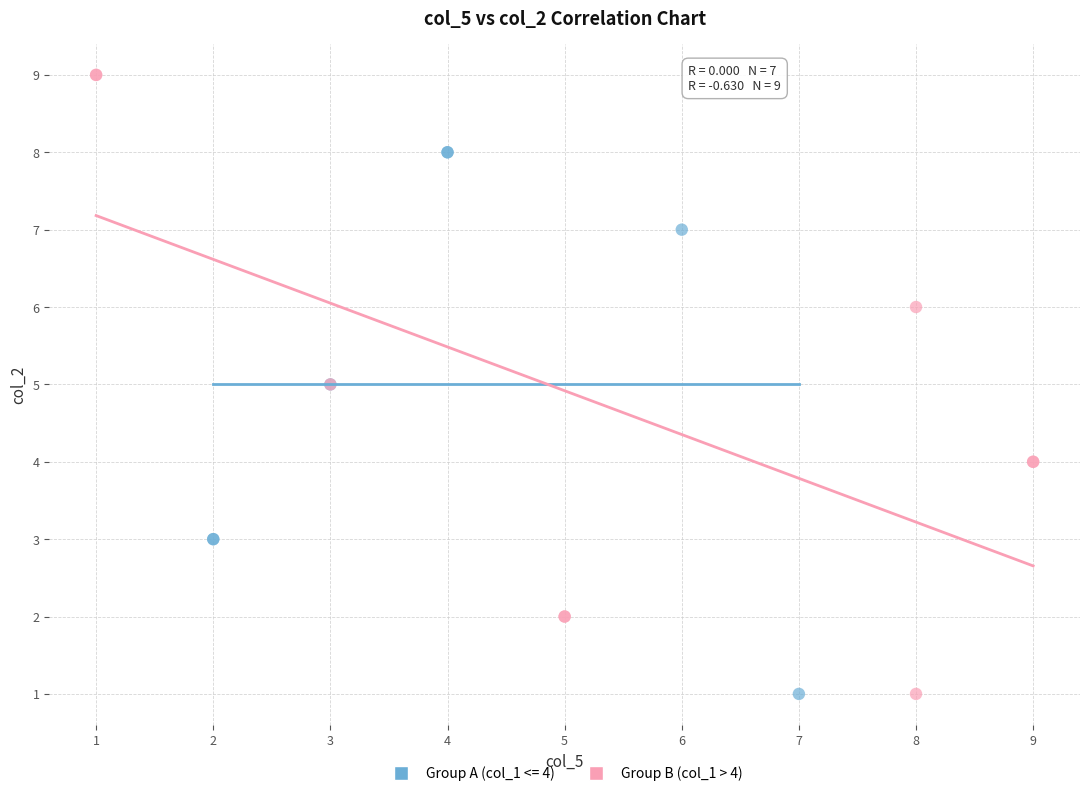

What are all the series names shown in the legend?

Group A (col_1 <= 4), Group B (col_1 > 4)